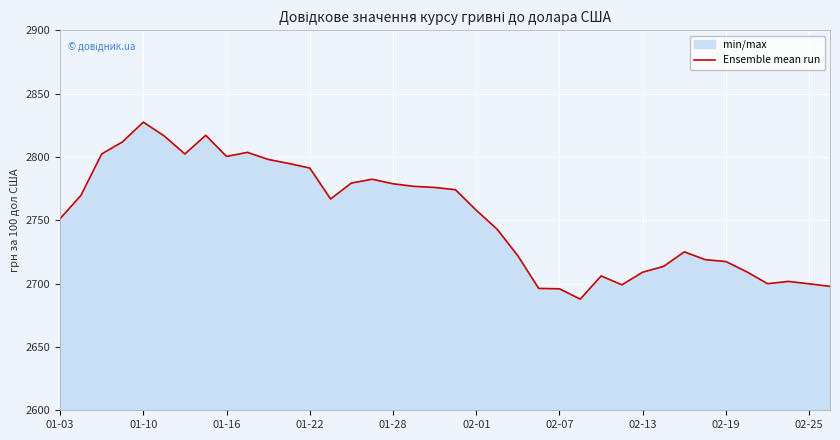

Reading left to right, list all the values displayed in this chart.

2751.3	2769.6	2802.4	2811.9	2827.5	2816.7	2802.4	2817.1	2800.4	2803.6	2798.1	2794.9	2791.3	2766.8	2779.4	2782.4	2778.9	2776.8	2775.9	2774.1	2757.9	2743.0	2722.0	2696.2	2695.9	2687.8	2706.1	2699.1	2709.0	2713.6	2725.1	2718.9	2717.4	2709.3	2700.0	2701.7	2699.9	2697.8